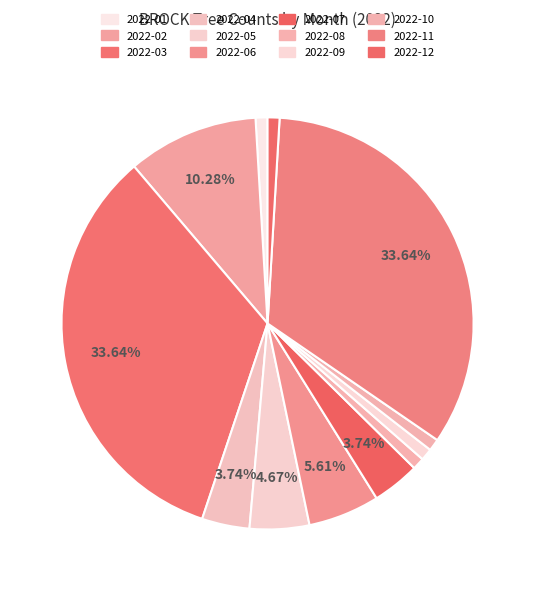

True or false: 2022-10 accounts for 11% of the total.

False